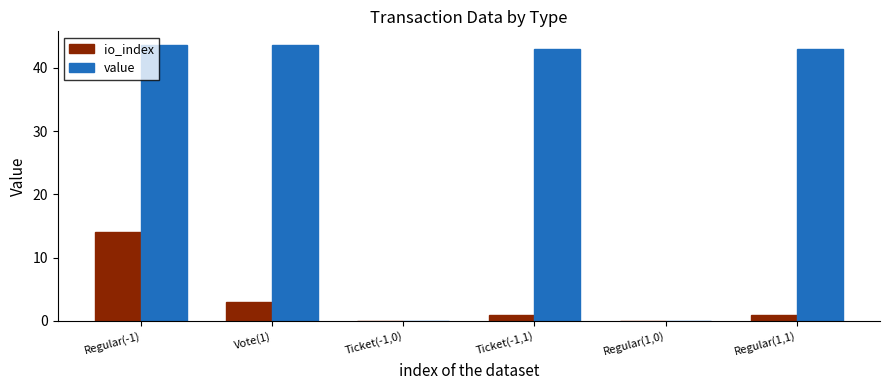

Which series changed the most between Ticket(-1,0) and Regular(1,1)?

value